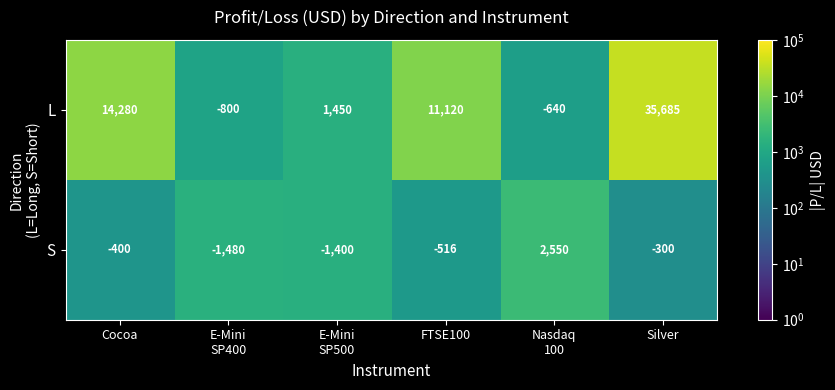

Reading right to left, transcribe all the data shown in this chart.

L: 35685	-640	11120	1450	-800	14280
S: -300	2550	-516	-1400	-1480	-400